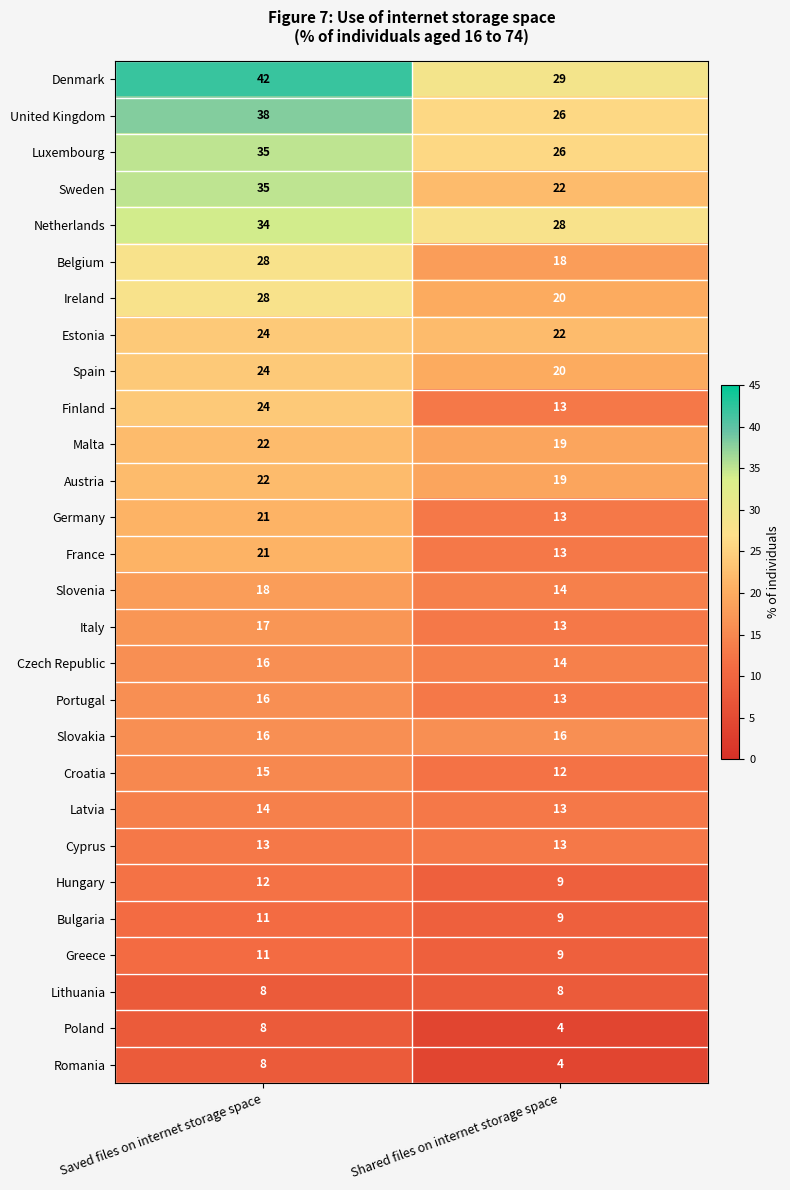

What is the difference between the Spain values at Shared files on internet storage space and Saved files on internet storage space?

4